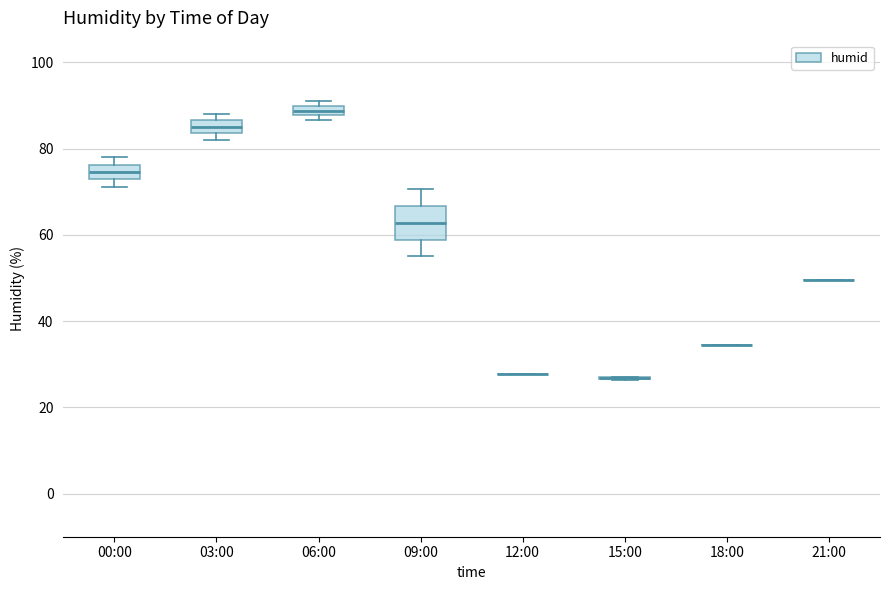

Which box is the tallest, from its lower edge to its upper edge?

09:00